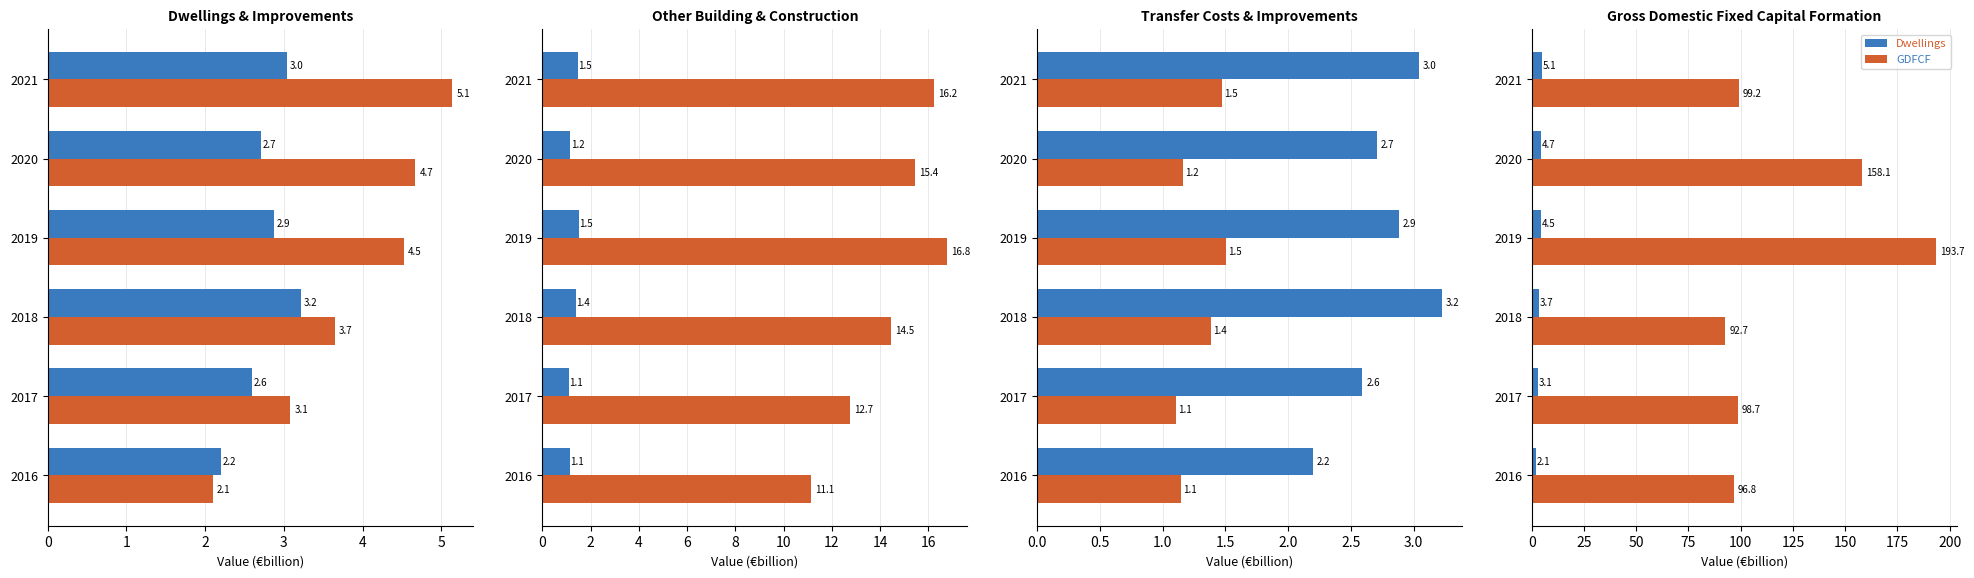

The value of Improvements at 2018 is 3.2. True or false?

True